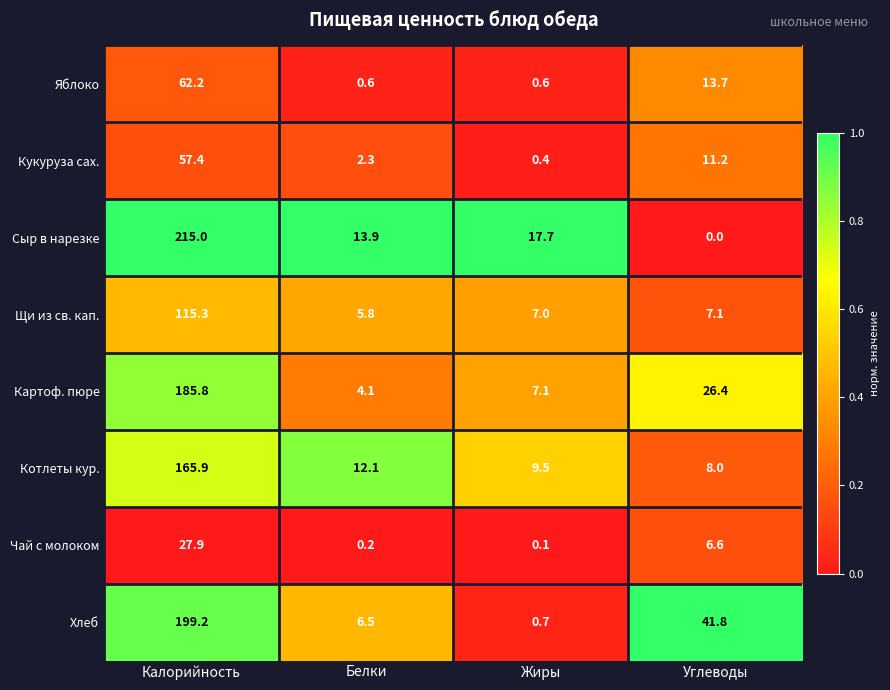

Where does the Котлеты кур. series first go above 12?

Калорийность